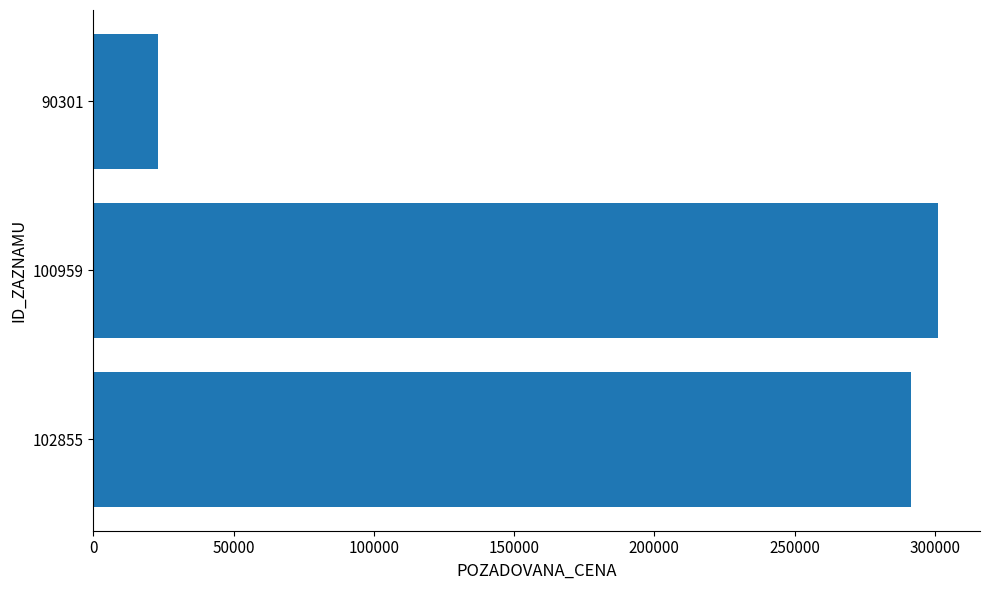

What is the sum of the values at 102855 and 90301?

314760